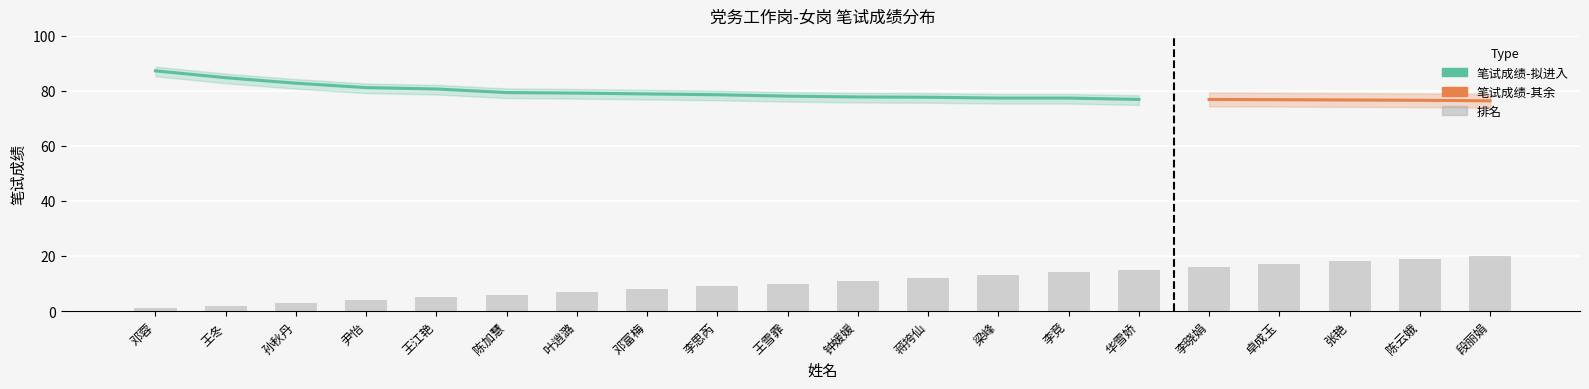

Reading left to right, list all the values displayed in this chart.

1	2	3	4	5	6	7	8	9	10	11	12	13	14	15	16	17	18	19	20